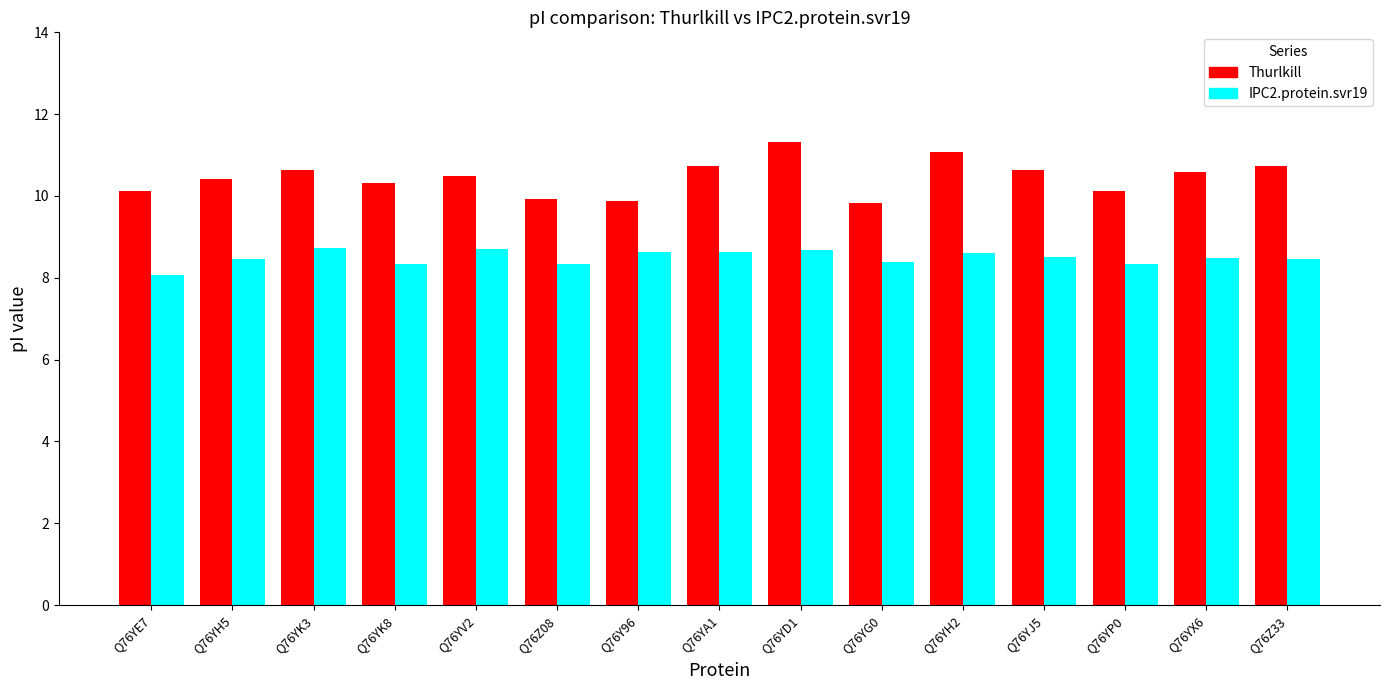

What position from the left is Q76YD1?

9